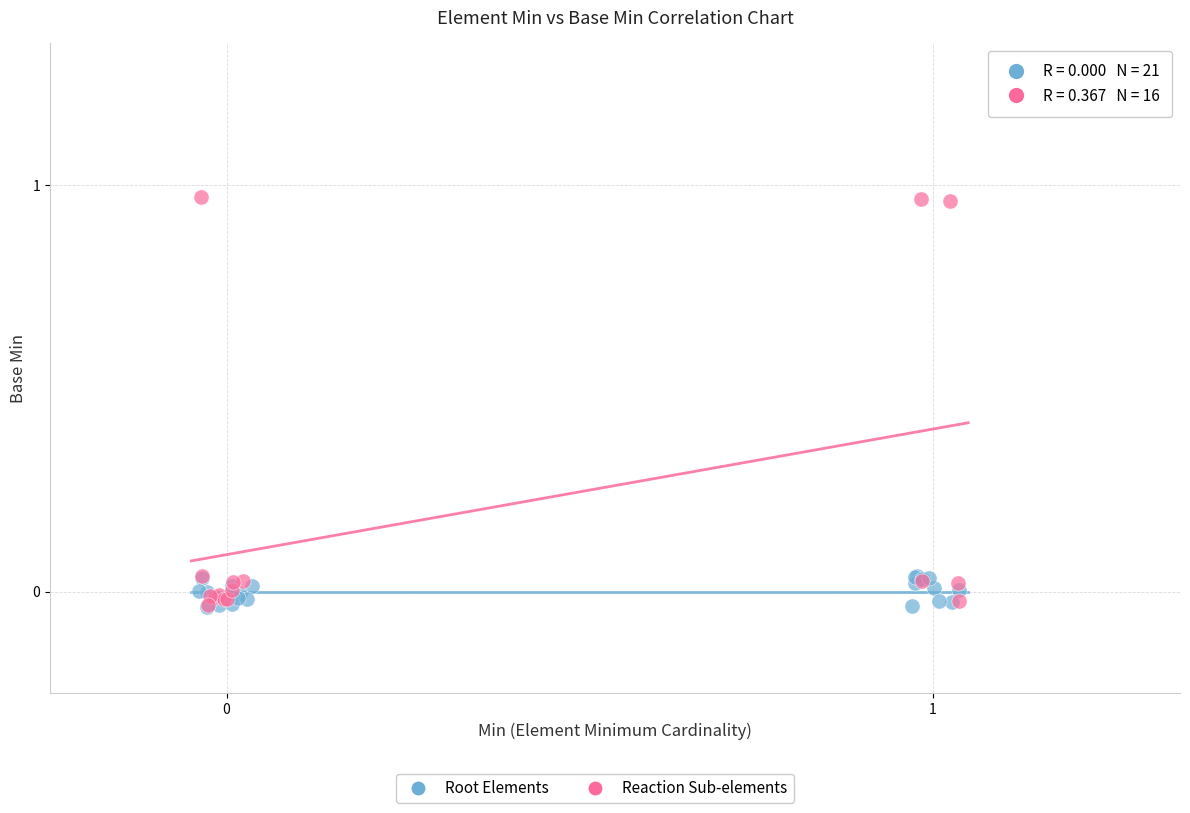

Which series contains the highest Y value?

Reaction Sub-elements